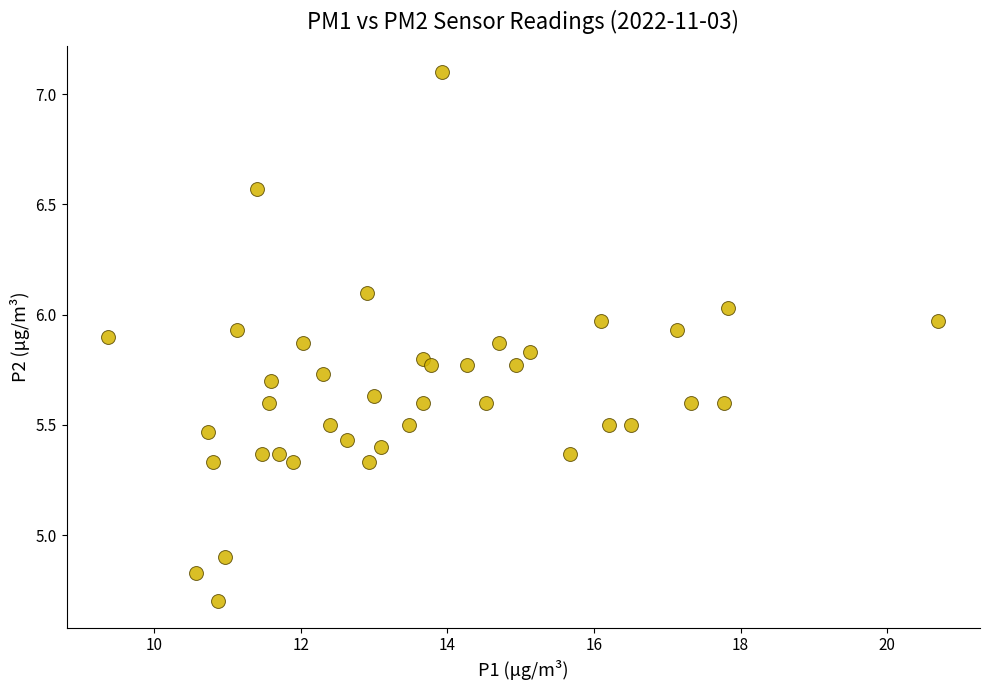

What Y value in the scatter plot is closest to 5?

4.9